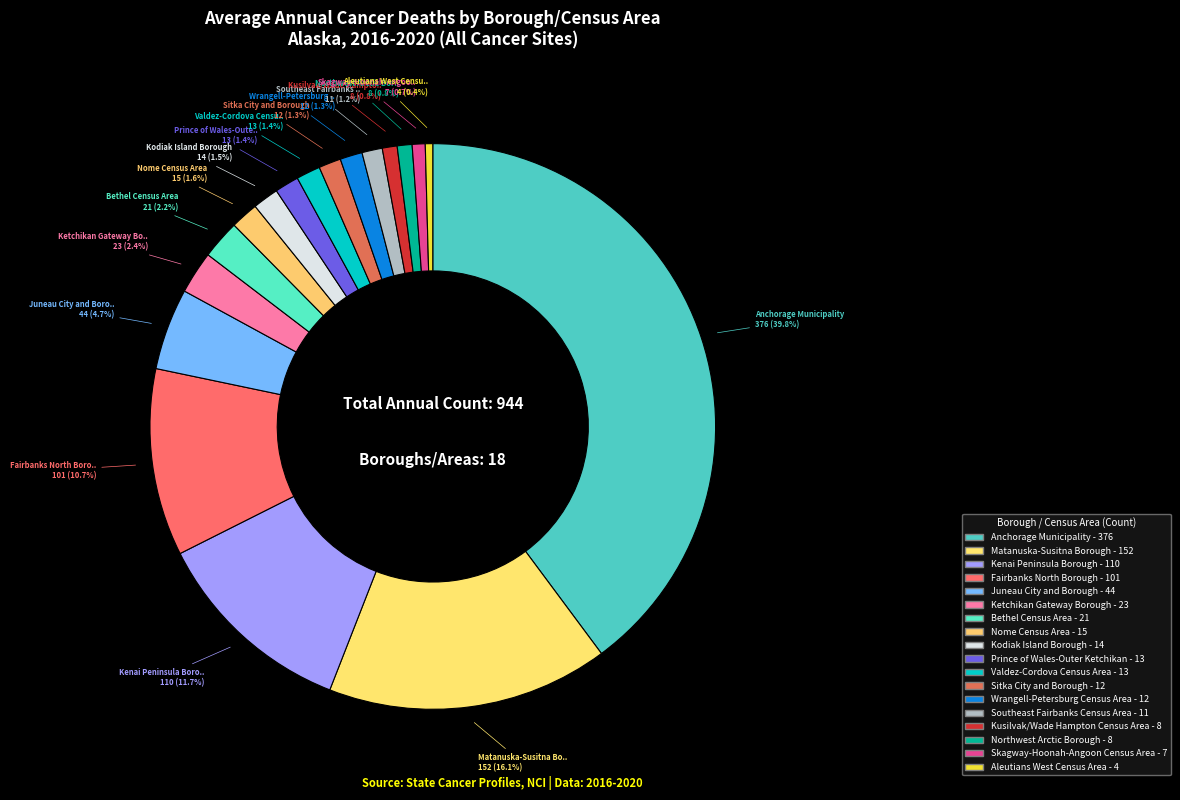

Which slice is the largest?

Anchorage Municipality